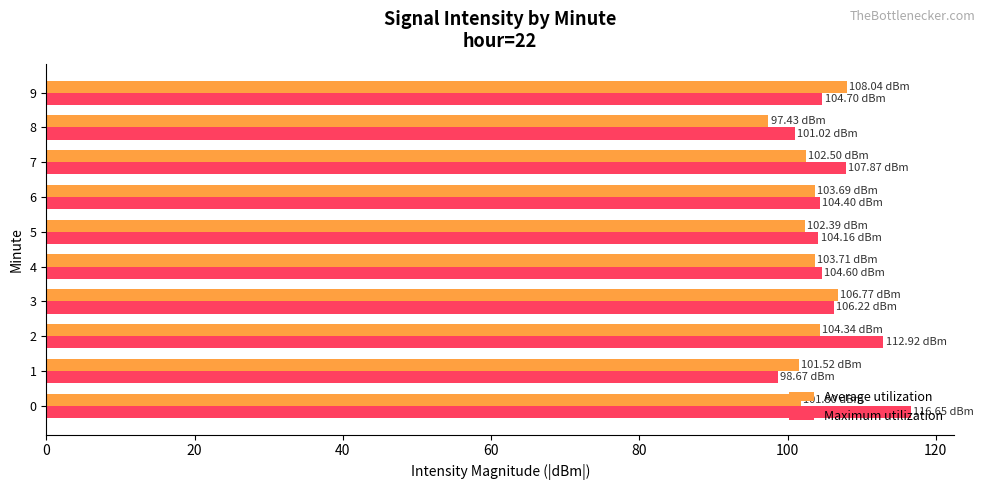

What is the sum of all Average utilization values?

1032.2